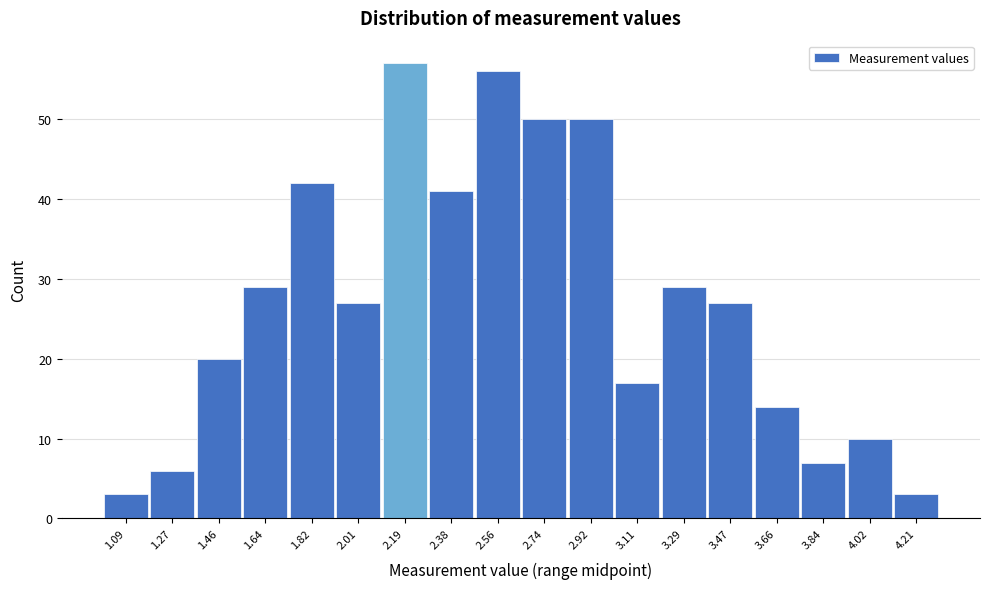

Over which range of the x-axis is the bar tallest?

2.10 to 2.28